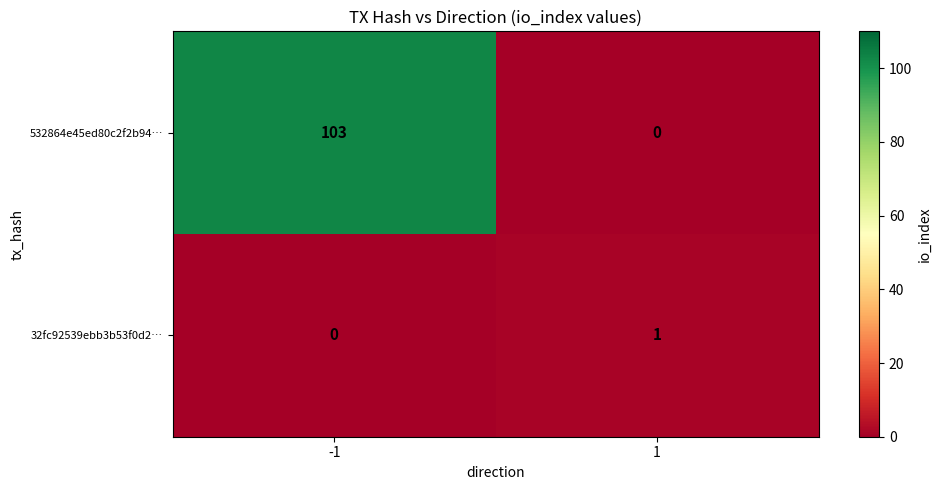

Reading left to right, what are all the values shown in this chart?

532864e45ed80c2f2b94…: 103	0
32fc92539ebb3b53f0d2…: 0	1